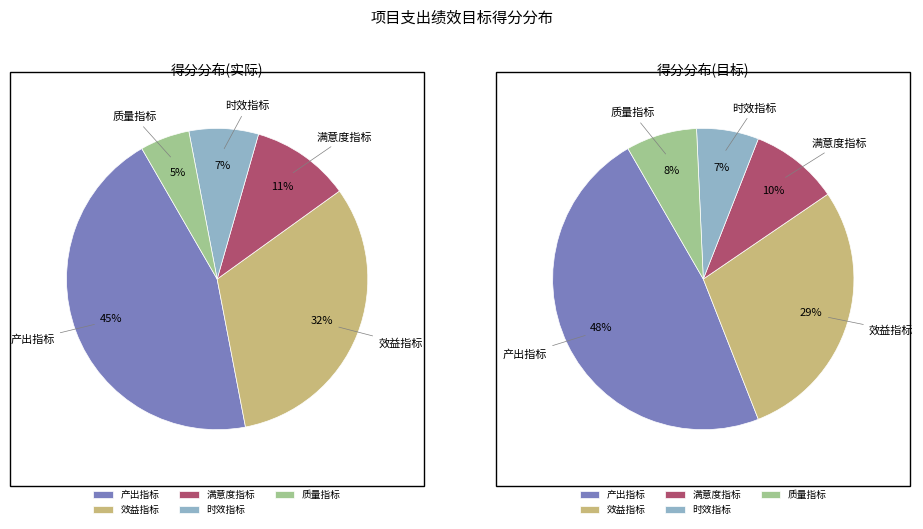

What is the smallest slice in the pie chart?

质量指标